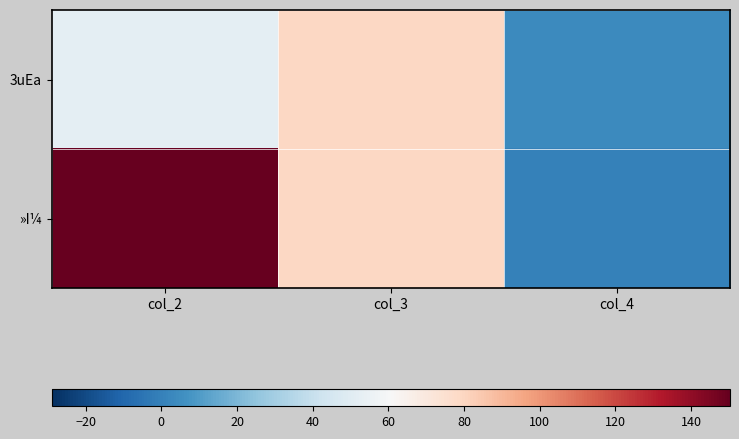

Reading right to left, list all the values displayed in this chart.

3uEa: col_4=3.6	col_3=78.9	col_2=51.7
»I¼: col_4=0.0	col_3=79.5	col_2=150.3